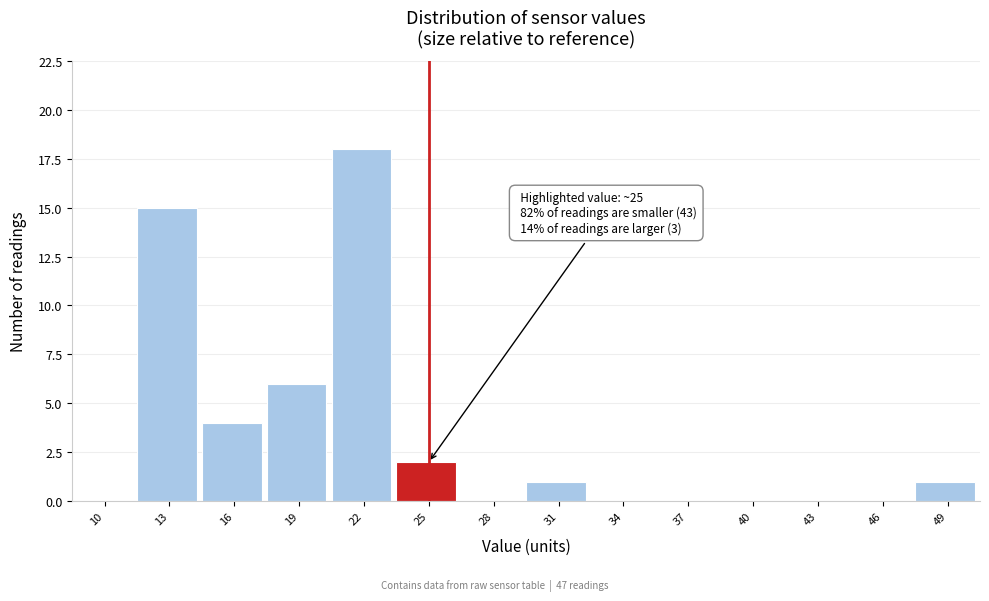

Reading left to right, extract all data points from this chart.

10=0	13=15	16=4	19=6	22=18	25=2	28=0	31=1	34=0	37=0	40=0	43=0	46=0	49=1